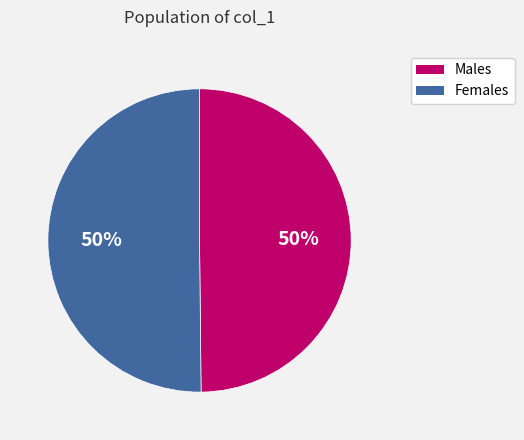

To the nearest percent, what is the average slice percentage?

50%